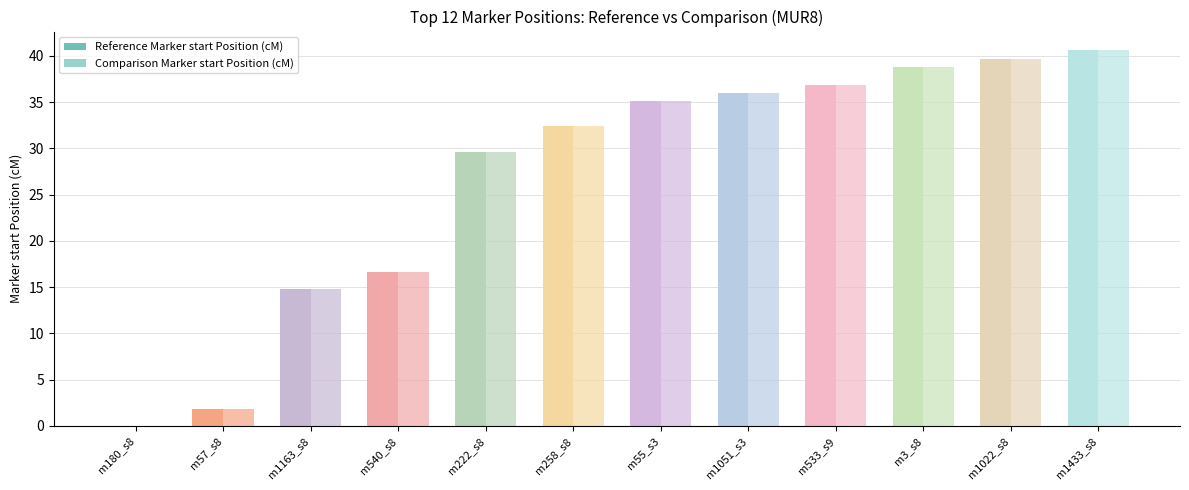

What is the label of the 1st bar from the left?

m180_s8